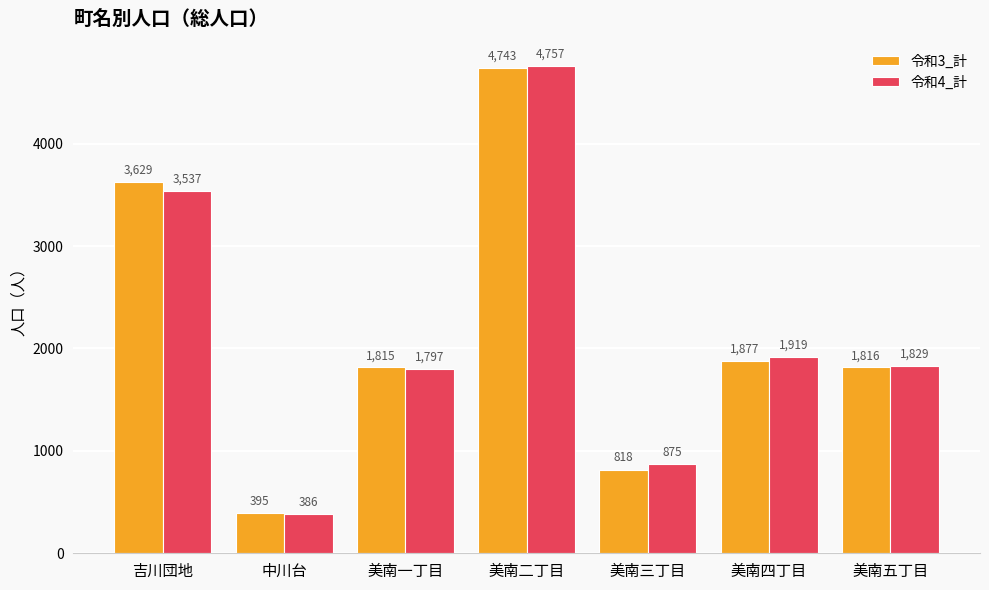

Which category has the highest value in the 令和4_計 series?

美南二丁目